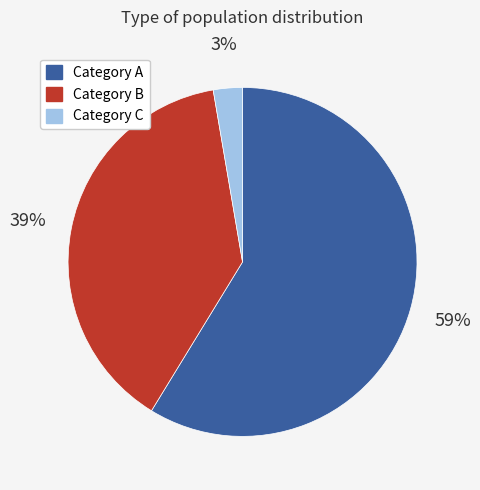

Is there a majority slice in this chart?

Yes